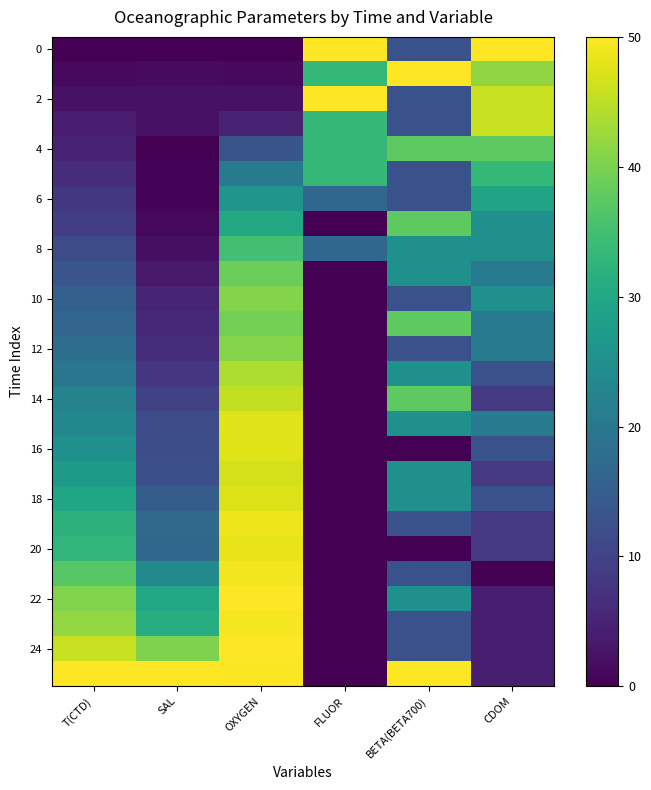

What is the maximum value shown in the chart?

50.0